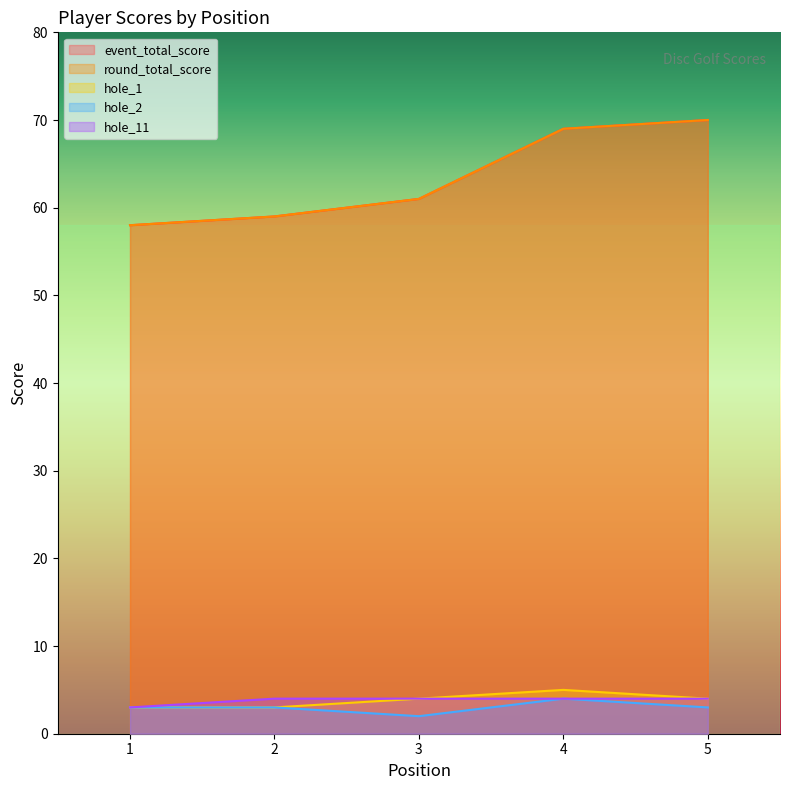

Does the chart display data point markers on the line(s)?

No